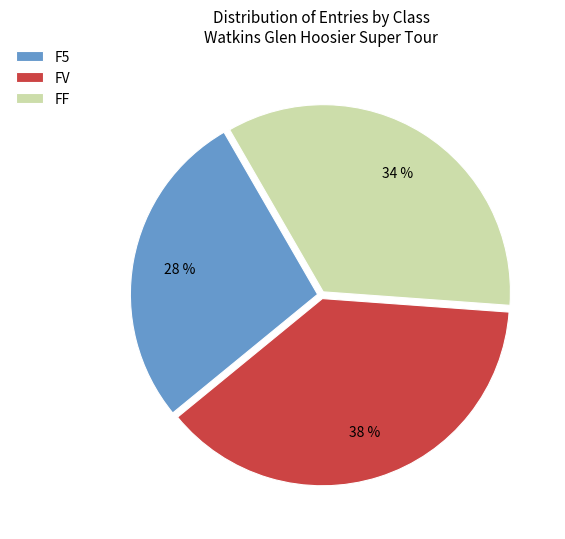

Which slice is the largest?

FV